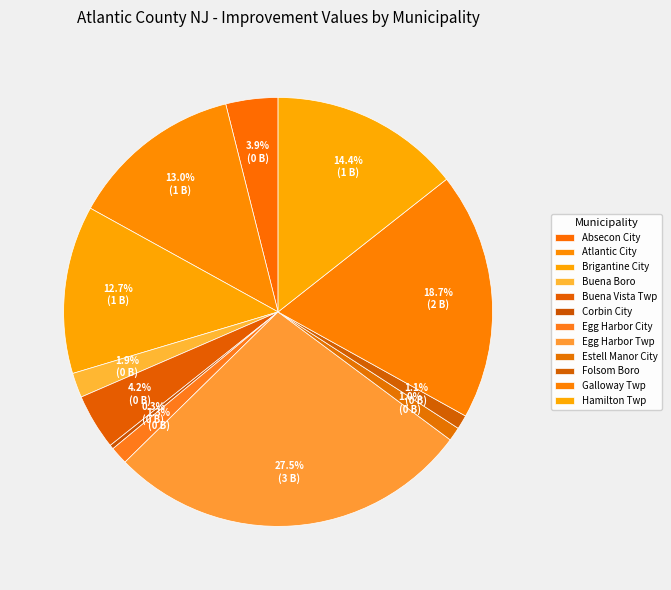

Count the number of slices in the pie.

12